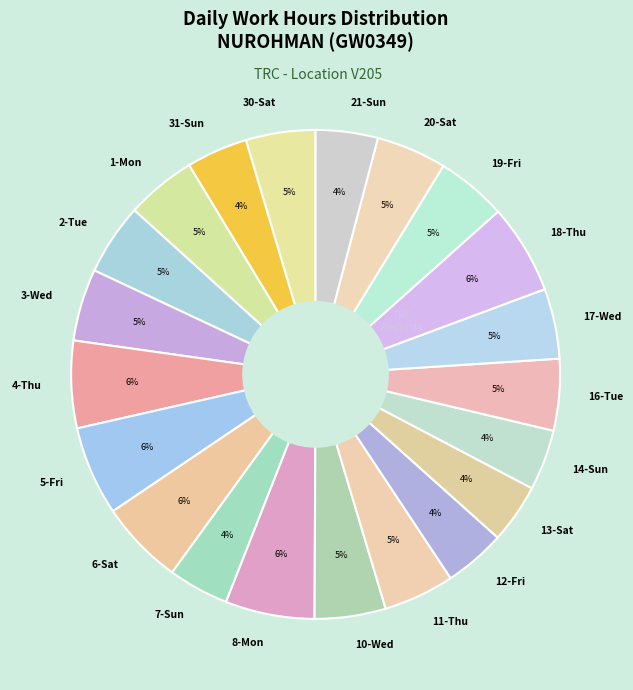

Between 4-Thu and 16-Tue, which is larger?

4-Thu